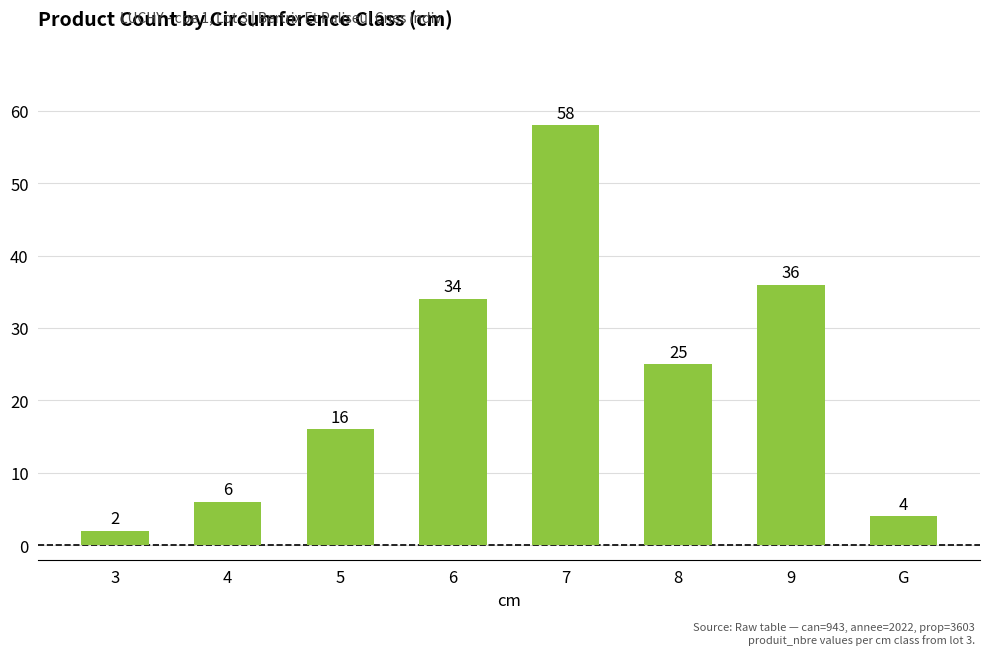

What position from the right is 9?

2